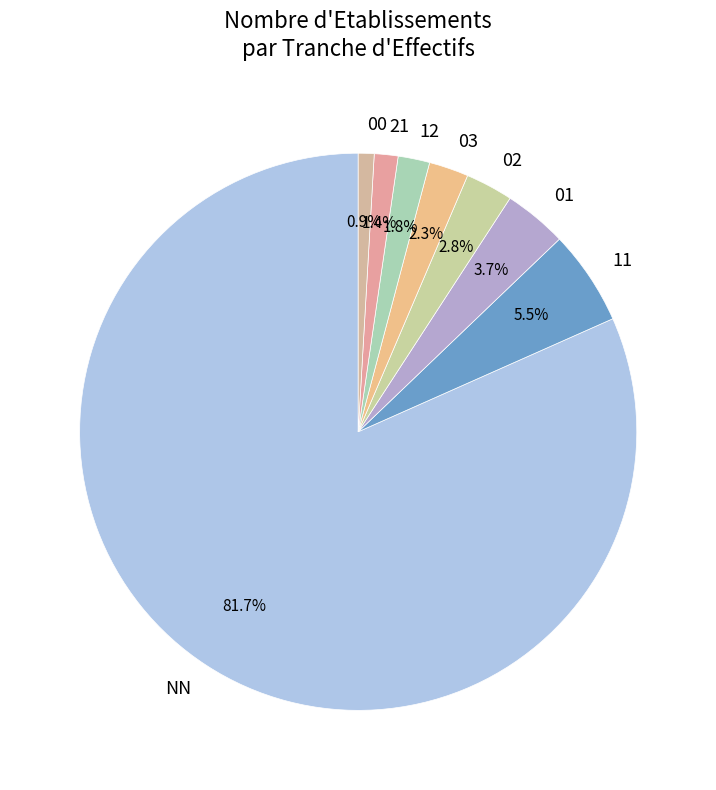

What is the largest slice in the pie chart?

NN